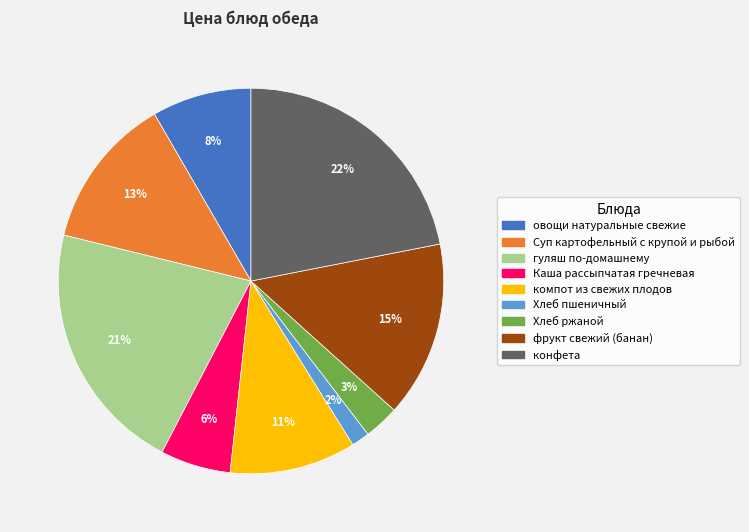

Count the number of slices in the pie.

9